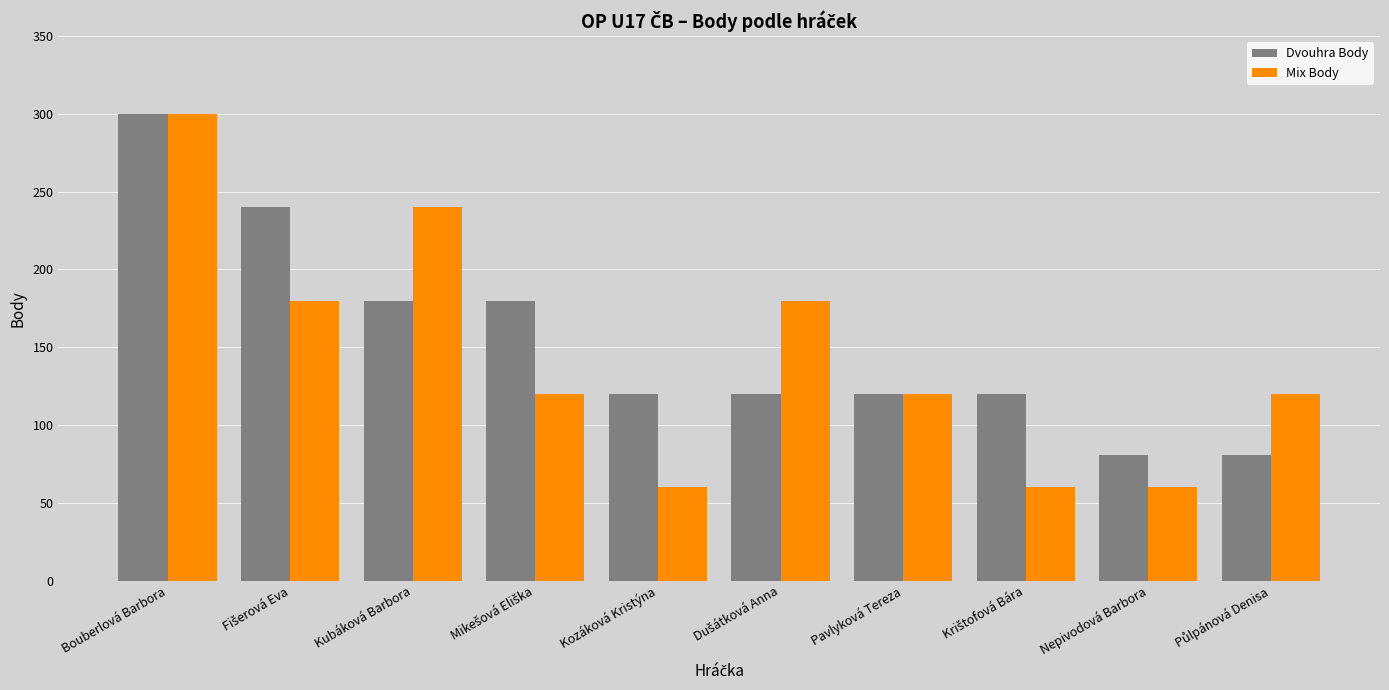

What is the minimum value shown in the chart?

60